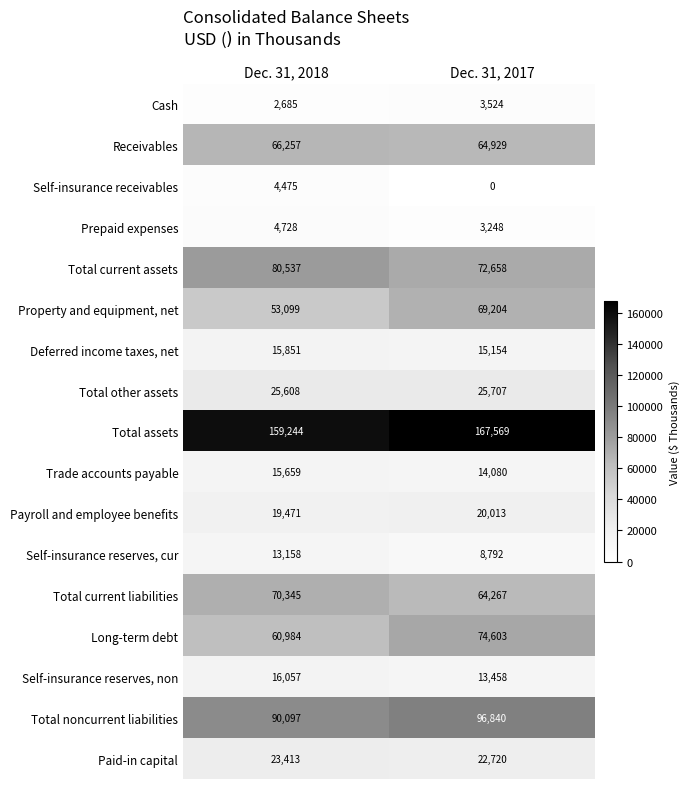

What is the sum of the Long-term debt values at Dec. 31, 2018 and Dec. 31, 2017?

135587